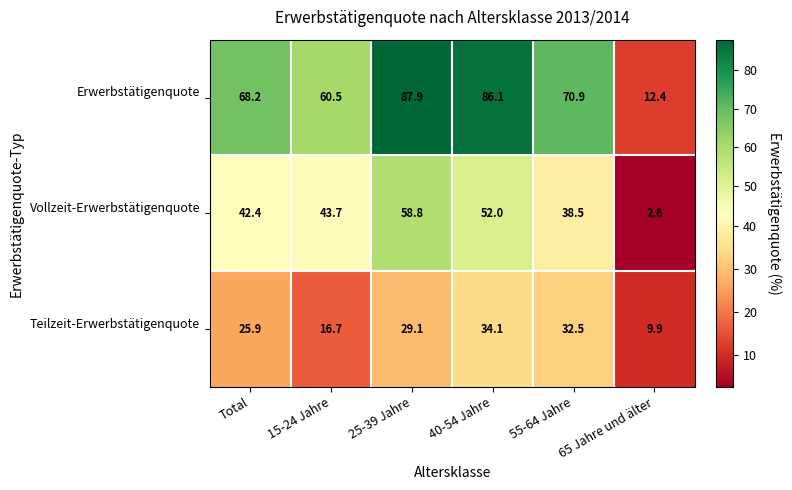

What is the greatest value displayed?

87.9